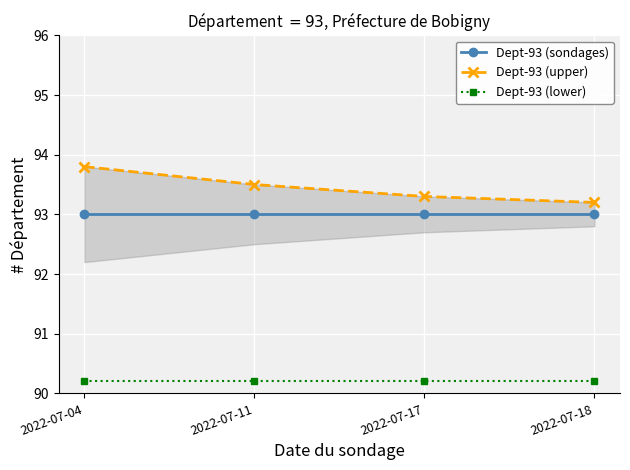

Which series has the largest range (max minus min)?

Dept-93 (upper)